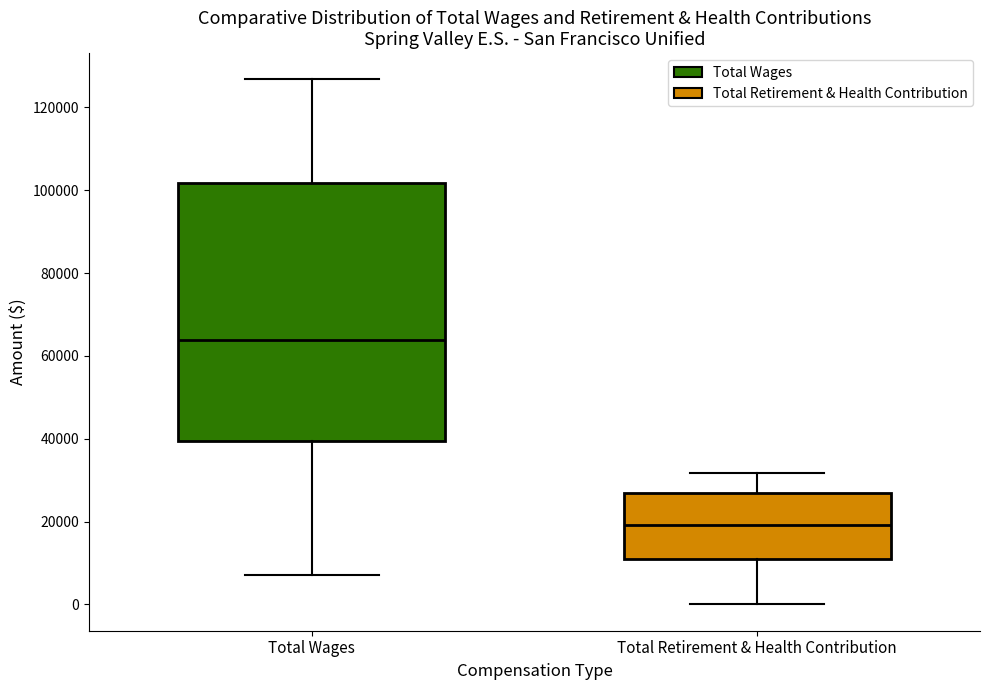

Reading left to right, transcribe this box plot: for each box, give where its median line is, the range the box spans, and where its two whiskers end, as read against the y-axis. The values are not printed on the chart, so give them approximately, as read against the axis.

Total Wages: median 64000, box 40000 to 102000, whiskers 8000 to 126000
Total Retirement & Health Contribution: median 20000, box 10000 to 26000, whiskers 0 to 32000